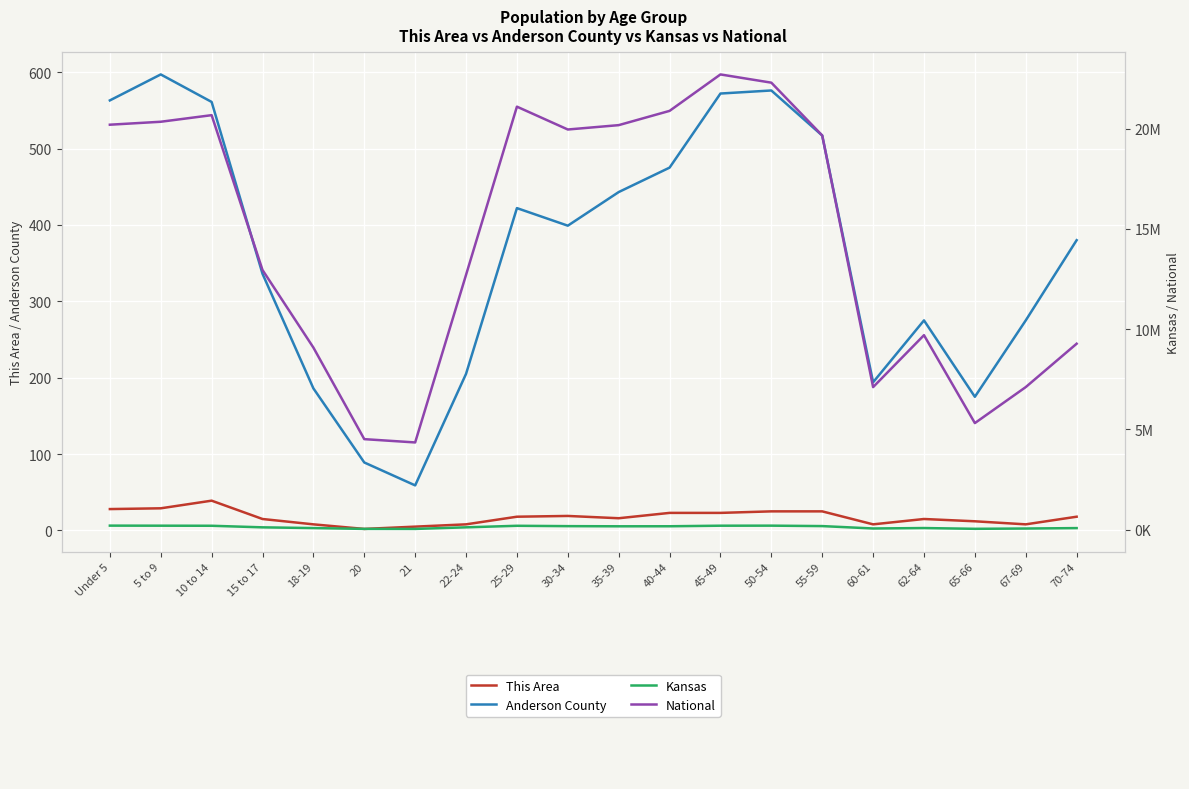

What is the sum of all Kansas values?

2667391